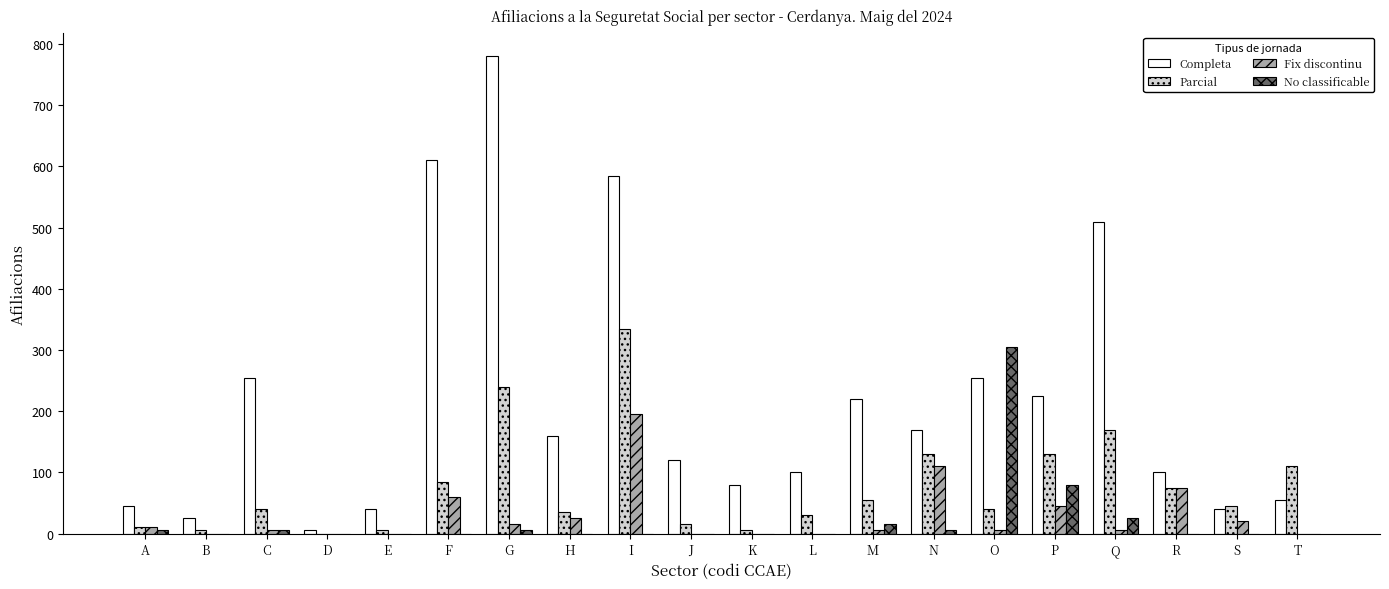

What is the sum of all No classificable values?

445